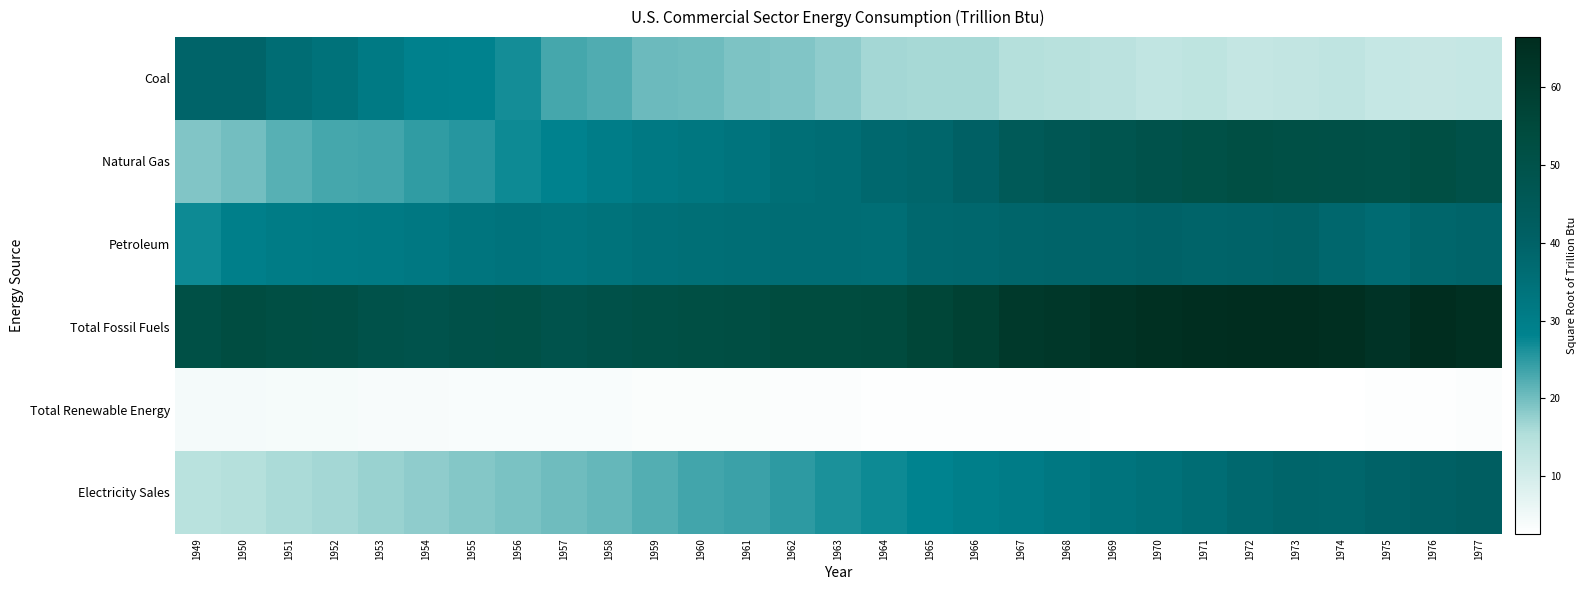

At which category is the sum across all series the highest?

1976